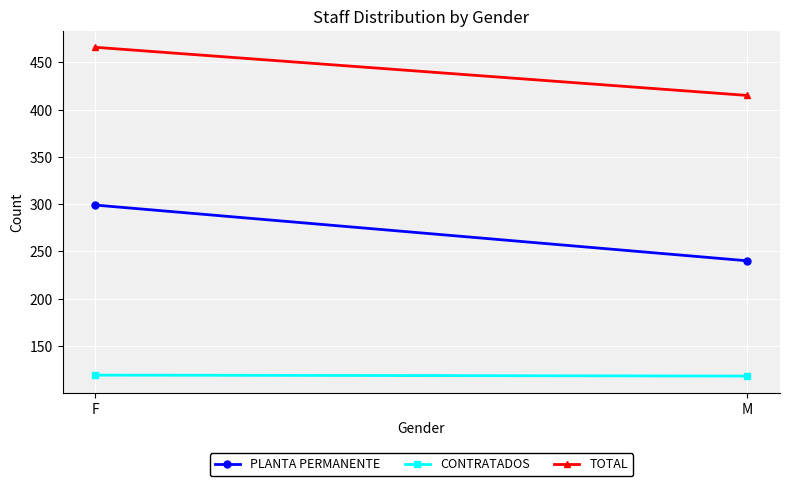

Between F and M, which series saw the biggest shift?

PLANTA PERMANENTE